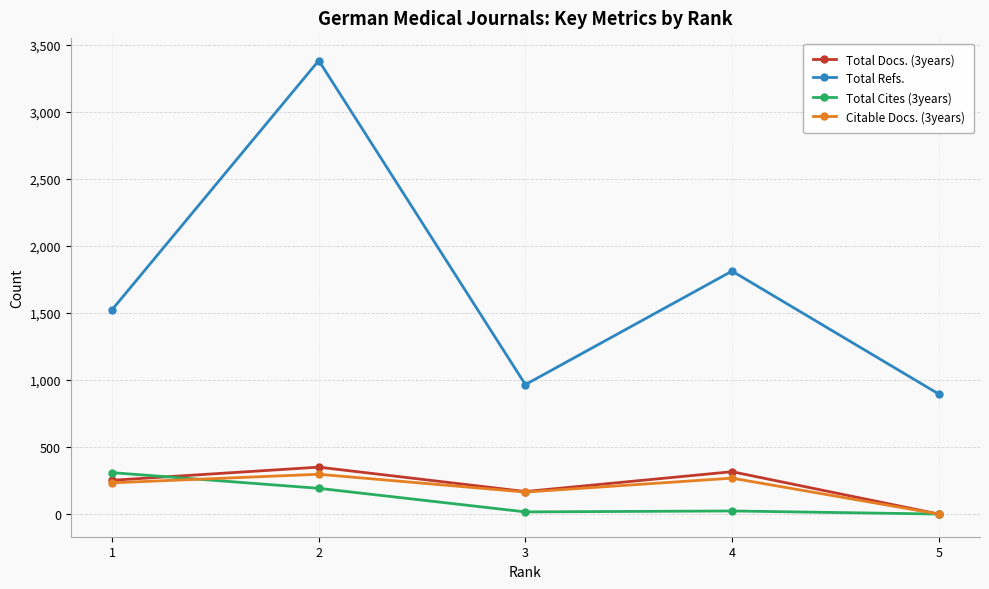

The value of Citable Docs. (3years) at 2 is 69. True or false?

False